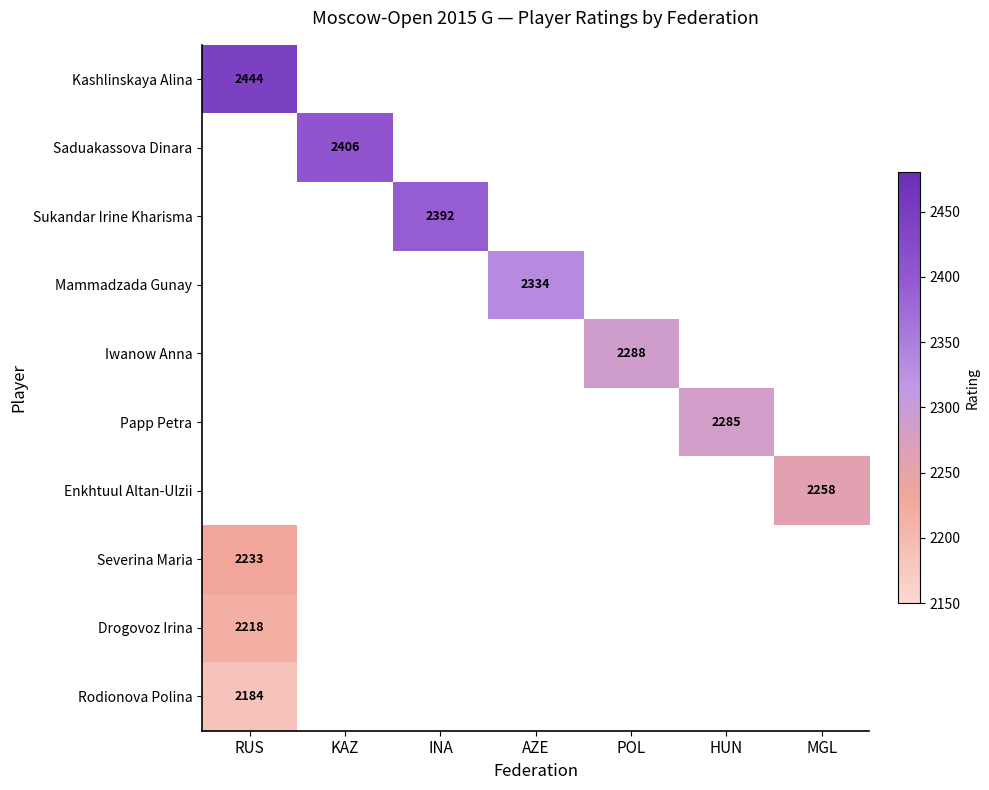

Rank the categories by Kashlinskaya Alina value from highest to lowest.

RUS, KAZ, INA, AZE, POL, HUN, MGL